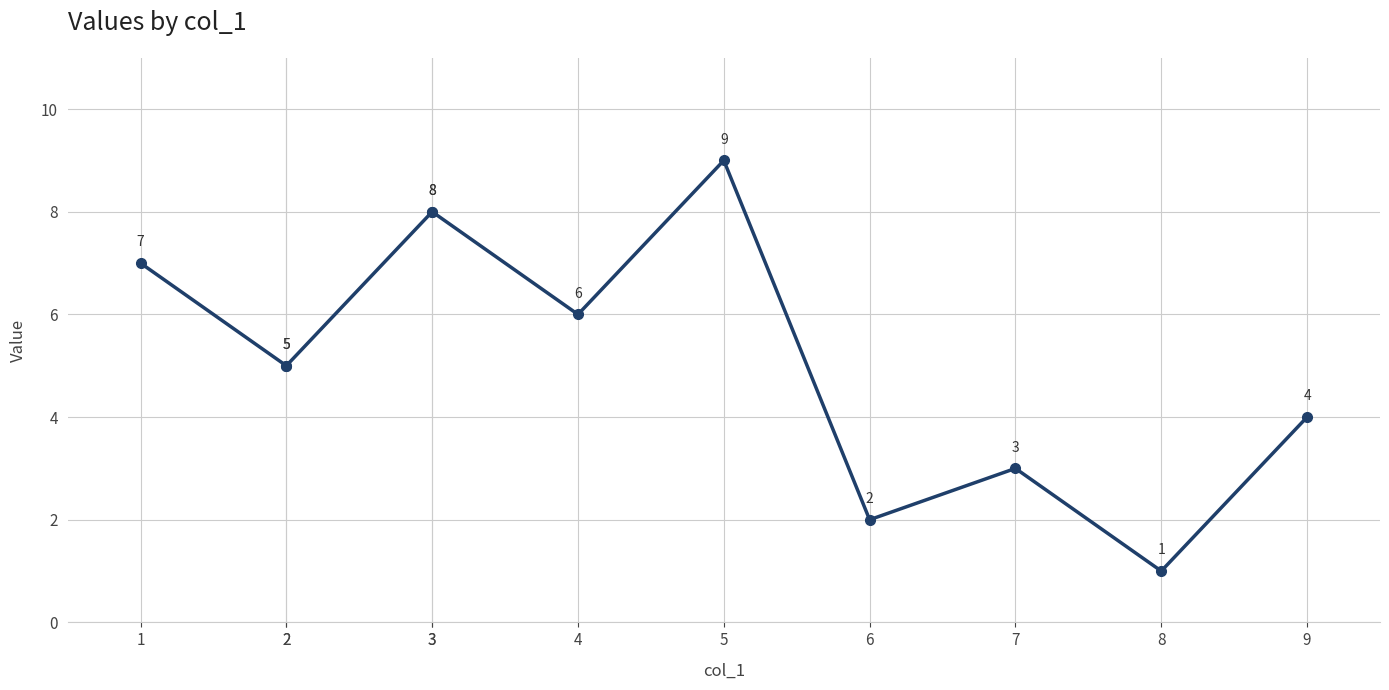

Does the chart have visible grid lines?

Yes